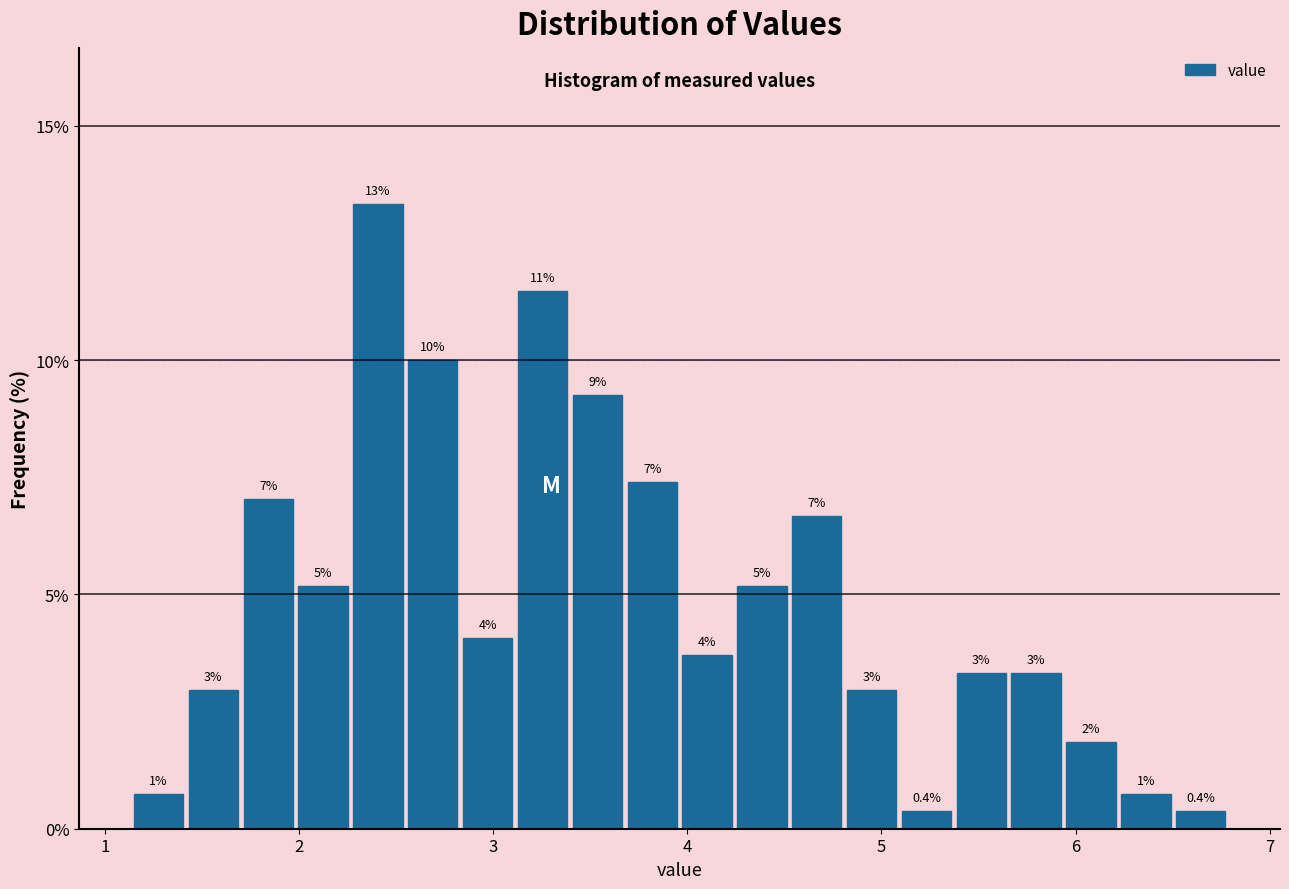

Around what value on the x-axis is the tallest bar? Give the approximate position of its centre, as read against the axis.

2.4